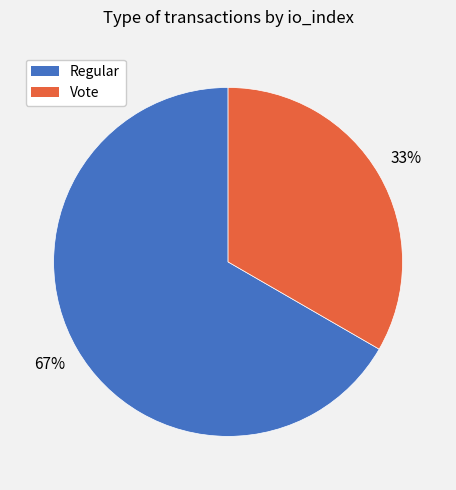

What is the majority slice?

Regular